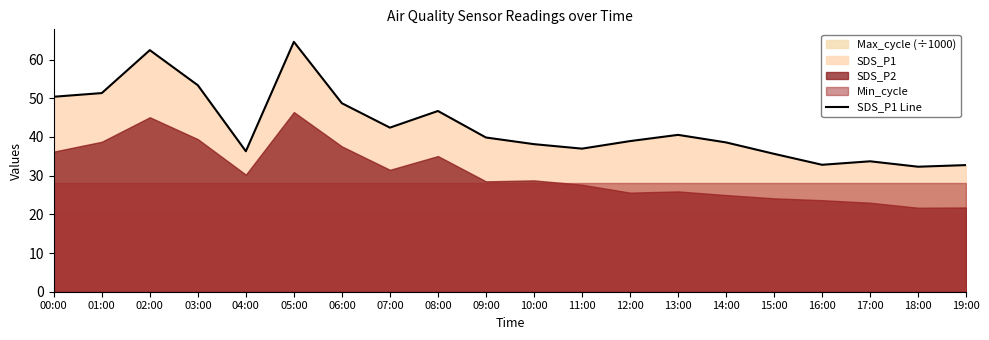

Rank the categories by value from highest to lowest.

05:00, 02:00, 03:00, 01:00, 00:00, 06:00, 08:00, 07:00, 13:00, 09:00, 12:00, 14:00, 10:00, 11:00, 04:00, 15:00, 17:00, 16:00, 19:00, 18:00